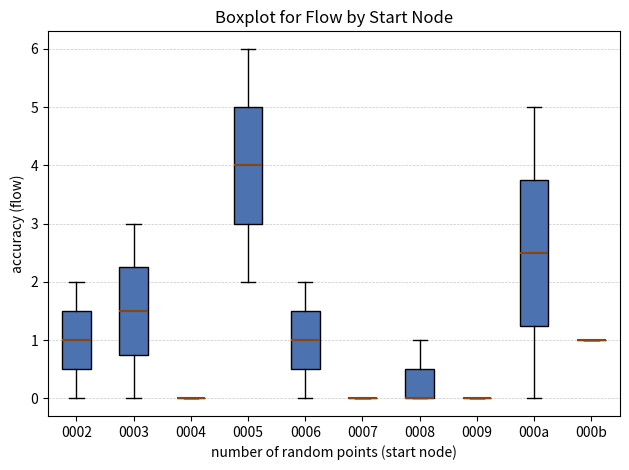

Reading left to right, transcribe this box plot: for each box, give where its median line is, the range the box spans, and where its two whiskers end, as read against the y-axis. The values are not printed on the chart, so give them approximately, as read against the axis.

0002: median 1.0, box 0.5 to 1.5, whiskers 0.0 to 2.0
0003: median 1.5, box 0.8 to 2.3, whiskers 0.0 to 3.0
0004: box collapsed to a line at 0.0, whiskers 0.0 to 0.0
0005: median 4.0, box 3.0 to 5.0, whiskers 2.0 to 6.0
0006: median 1.0, box 0.5 to 1.5, whiskers 0.0 to 2.0
0007: box collapsed to a line at 0.0, whiskers 0.0 to 0.0
0008: median 0.0 (drawn on the box's lower edge), box 0.0 to 0.5, whiskers 0.0 to 1.0
0009: box collapsed to a line at 0.0, whiskers 0.0 to 0.0
000a: median 2.5, box 1.3 to 3.8, whiskers 0.0 to 5.0
000b: box collapsed to a line at 1.0, whiskers 1.0 to 1.0